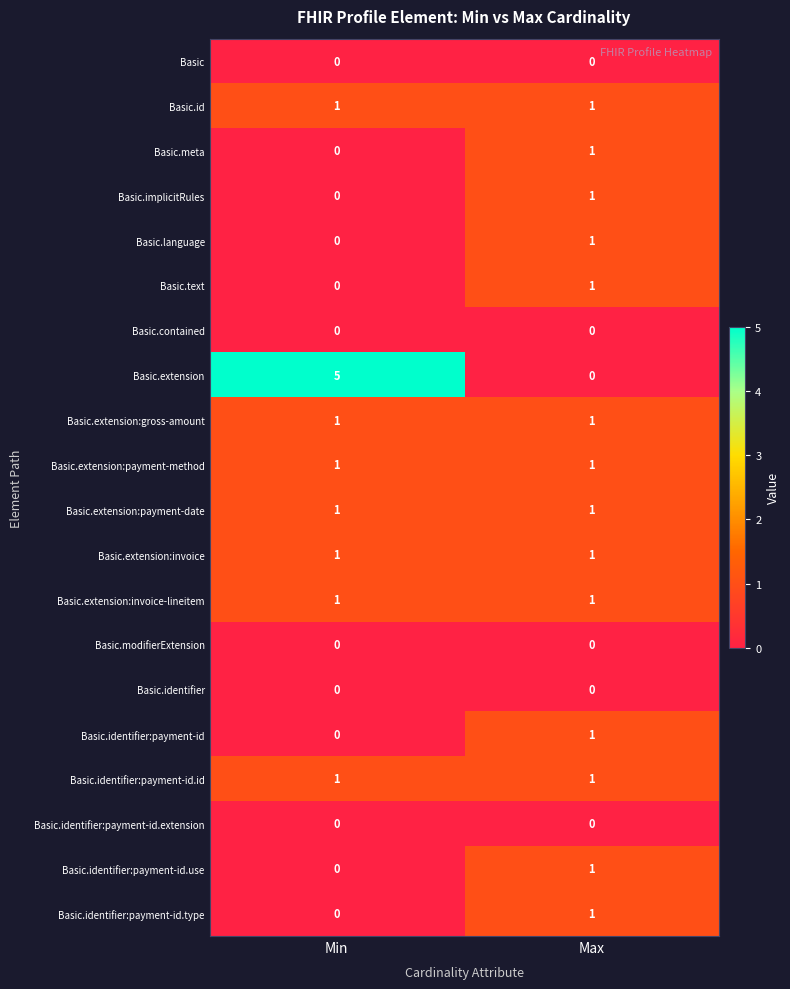

What is the maximum value for Basic.extension?

5